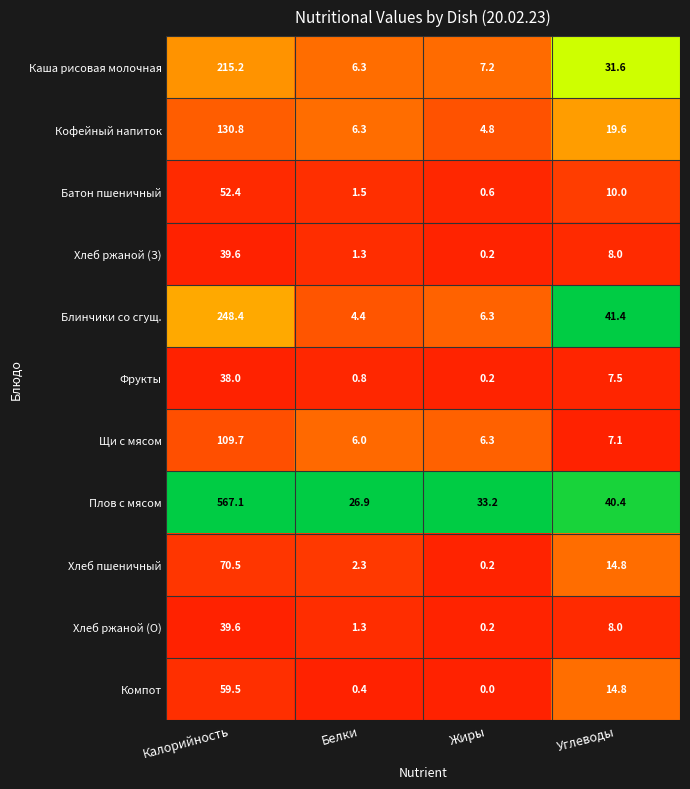

The Компот series shows -20.9 at Жиры. True or false?

False